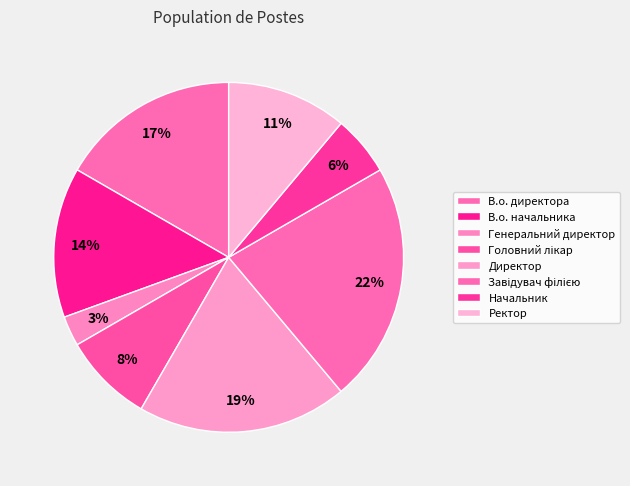

Do Ректор and Начальник together represent more than half of the pie?

No